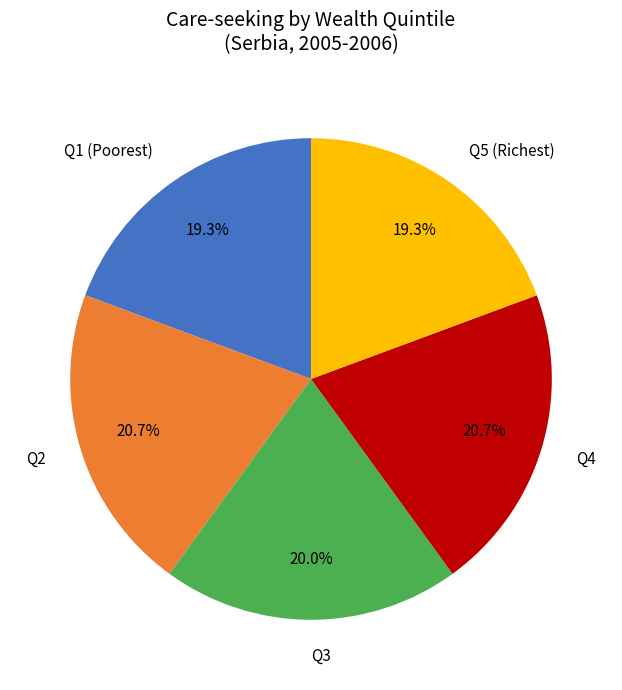

To the nearest percent, what is the average slice percentage?

20%